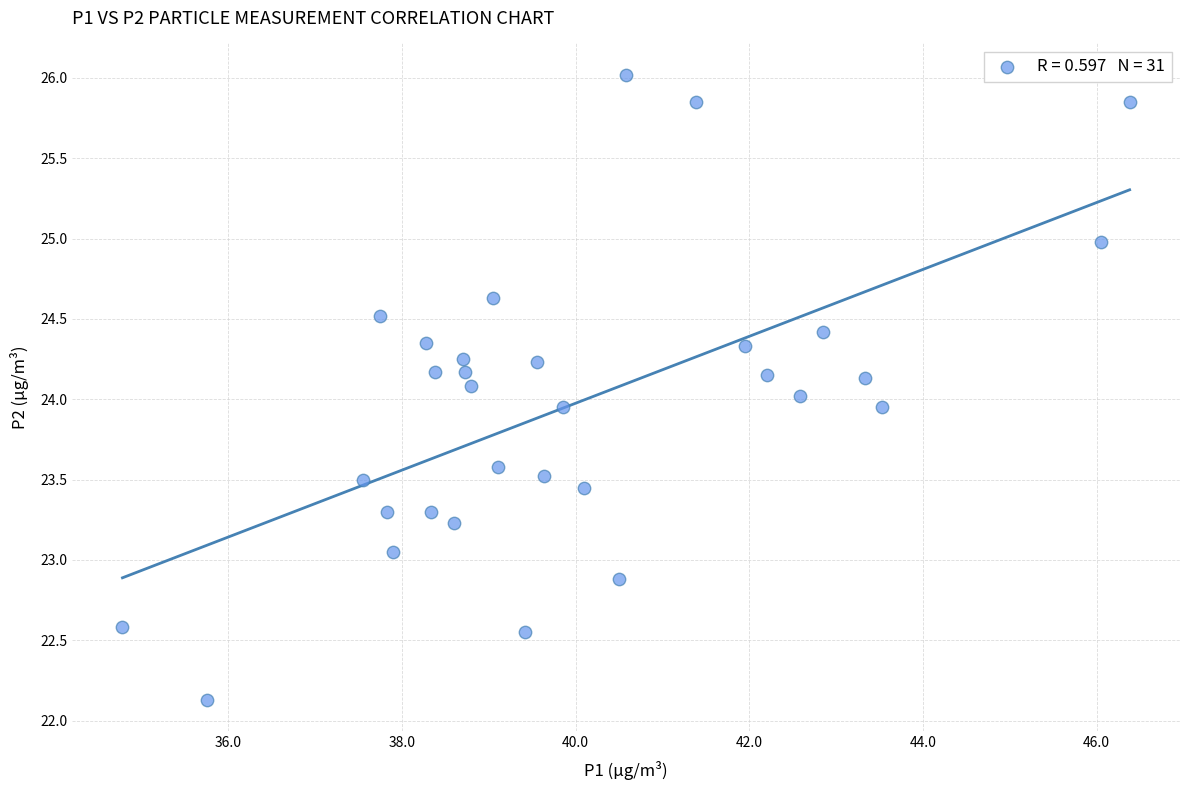

What is the range of Y values (max minus min)?

3.9